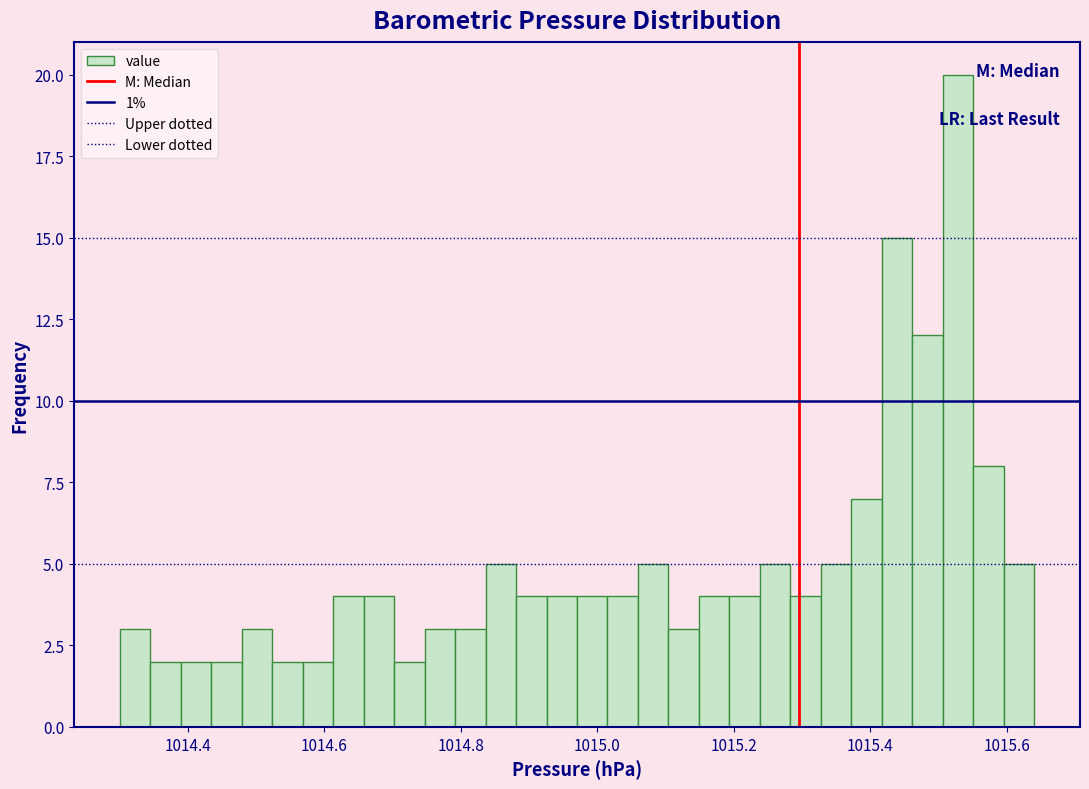

Around what value on the x-axis is the tallest bar? Give the approximate position of its centre, as read against the axis.

1015.52